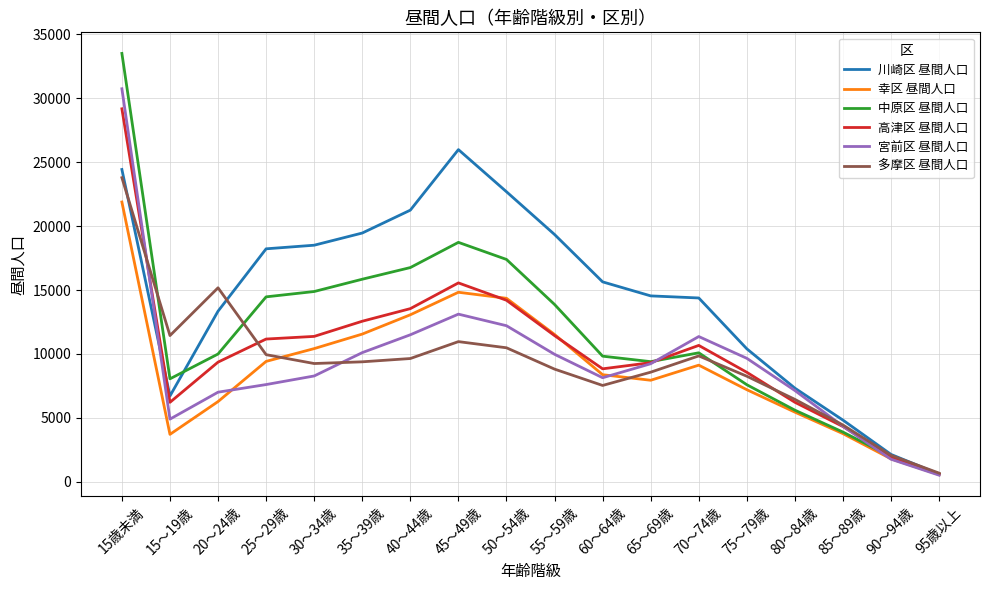

True or false: 中原区 昼間人口 has more than 1 points higher than both neighbors.

True